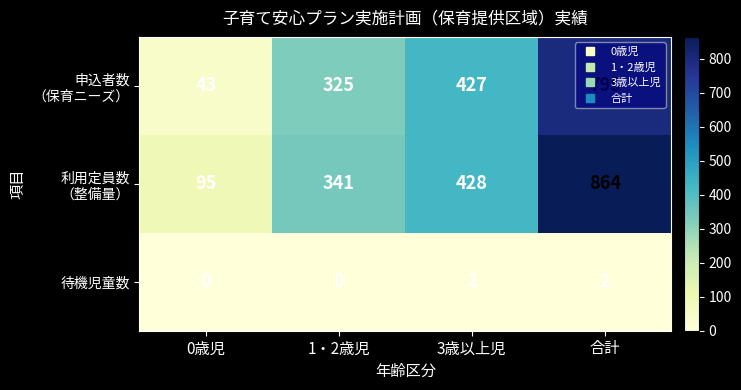

At which category is the sum across all series the highest?

合計